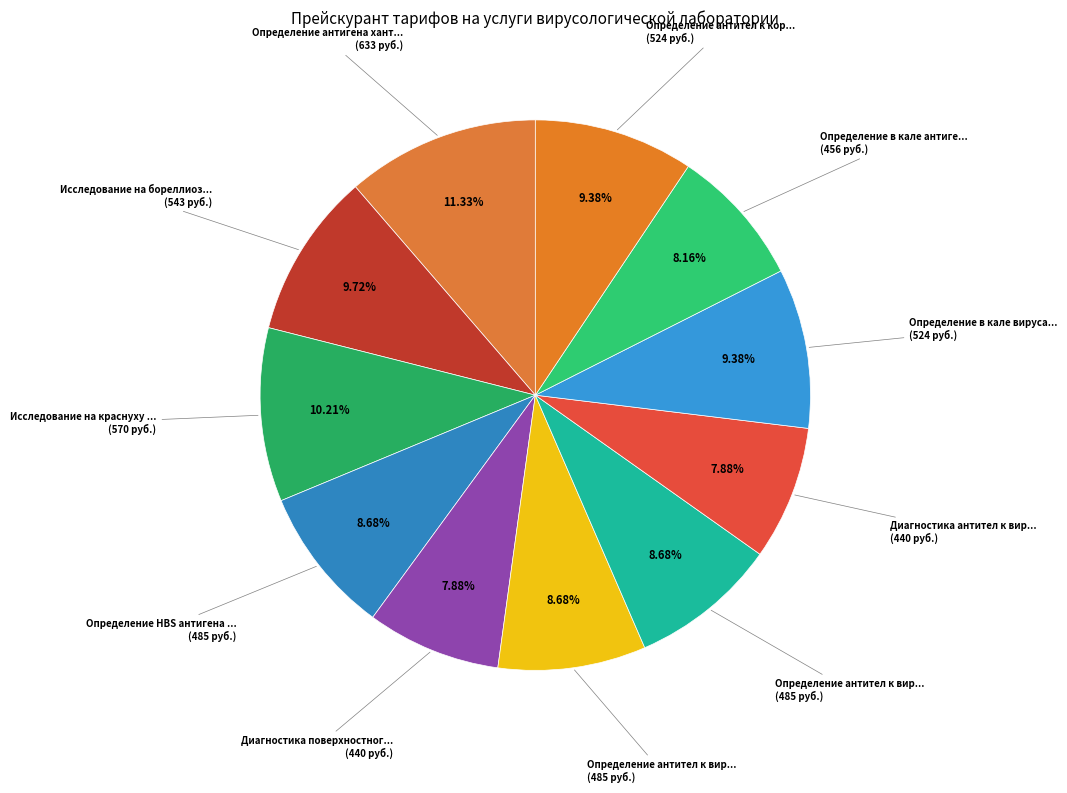

How many slices are in this pie chart?

11